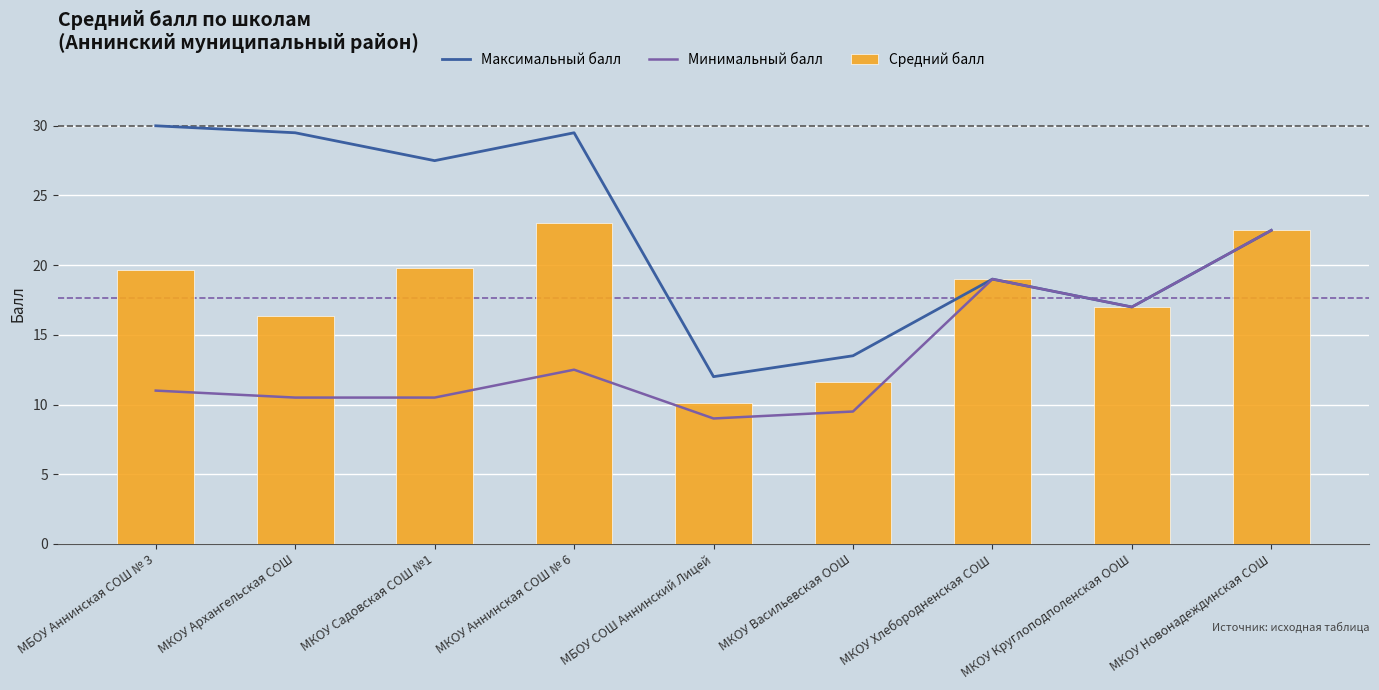

What is the difference between the second highest and second lowest values in the Максимальный балл series?

16.0